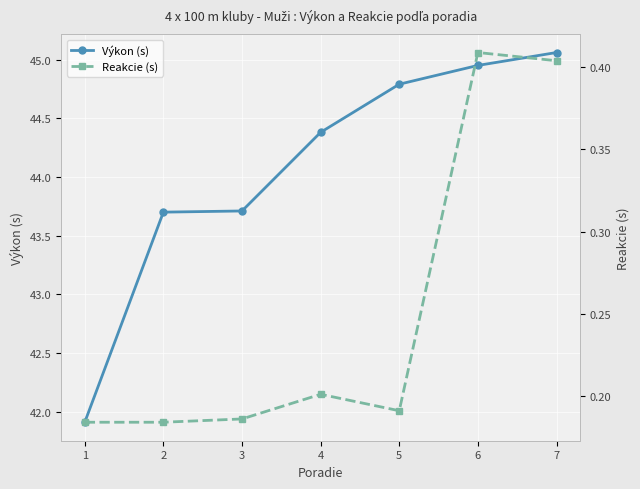

Which category has the lowest value in the Reakcie (s) series?

1